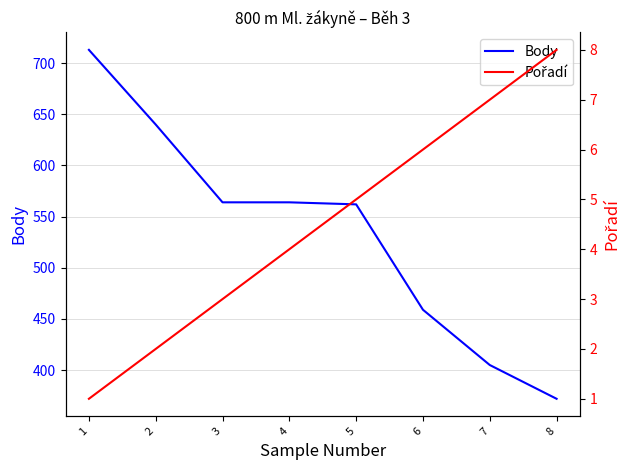

List the series in order of their peak value, lowest first.

Pořadí, Body